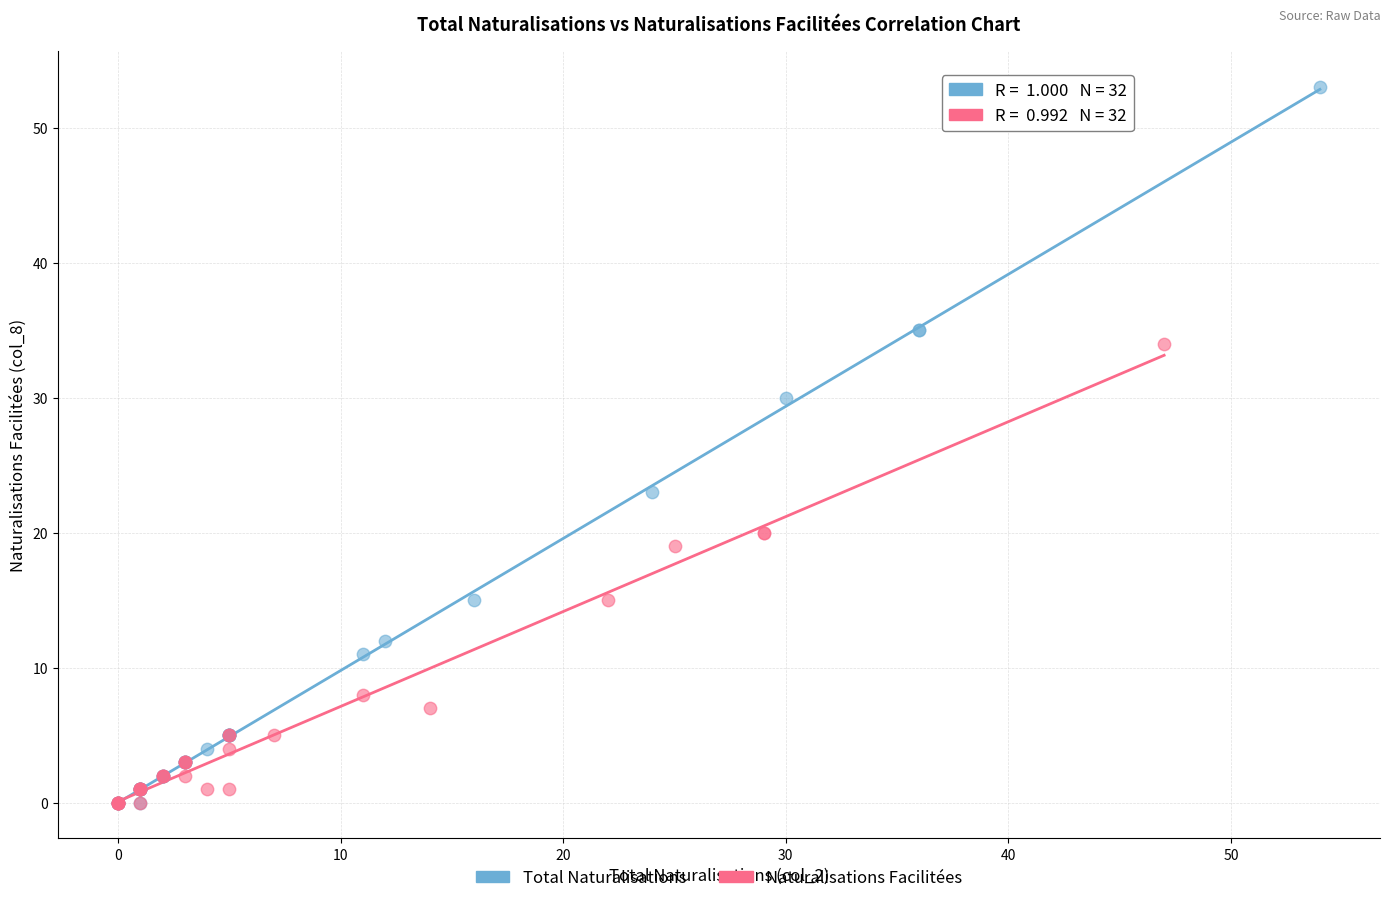

Which series has the widest spread of Y values?

Total Naturalisations